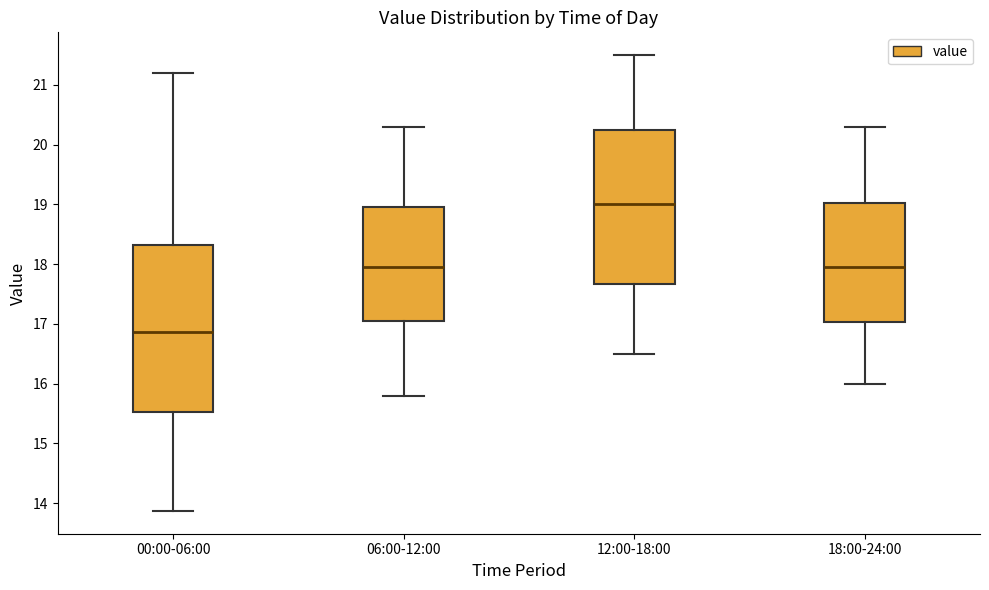

Comparing the boxes themselves (not the whiskers), which one is the tallest?

00:00-06:00